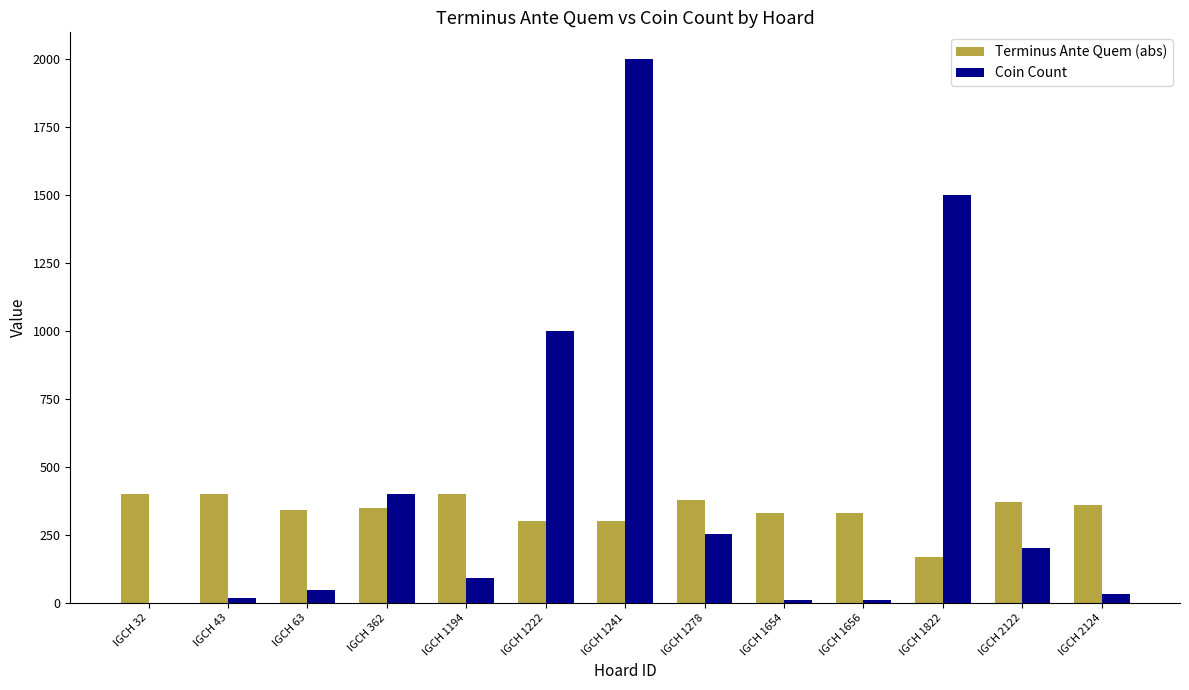

What is the sum of all Coin Count values?

5560